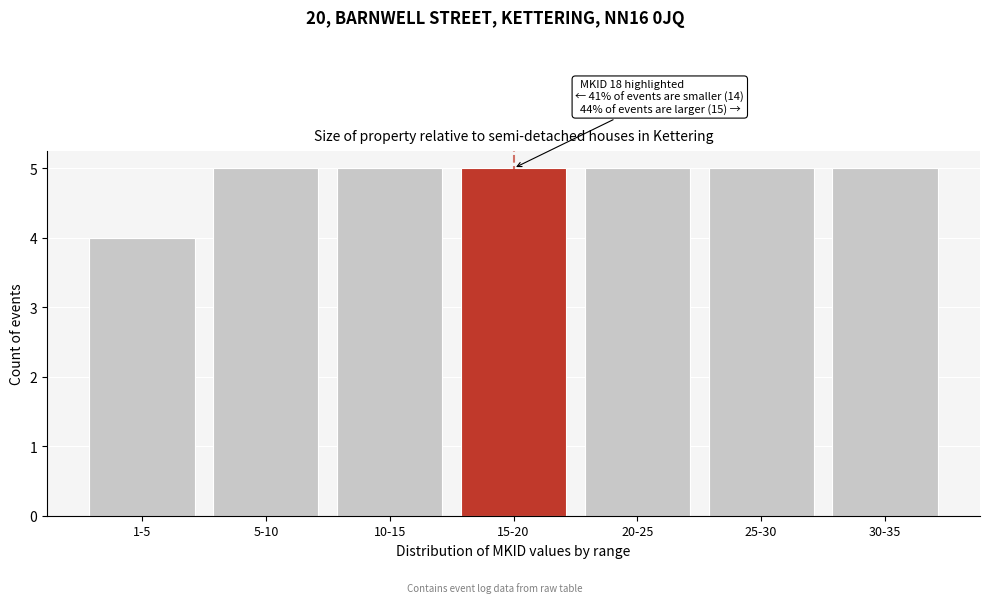

Reading left to right, what are all the values shown in this chart?

1-5=4	5-10=5	10-15=5	15-20=5	20-25=5	25-30=5	30-35=5